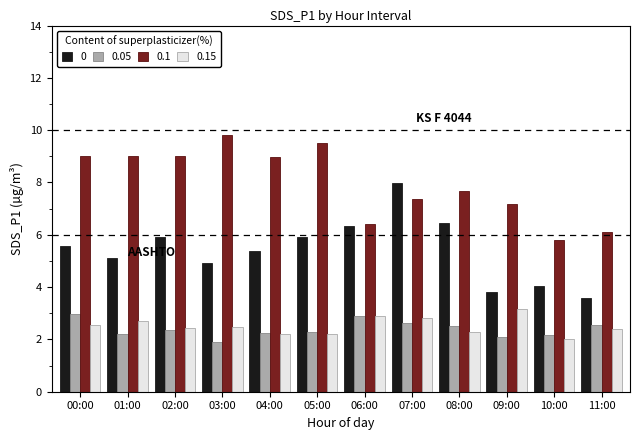

Is the value of 0.05 at 10:00 greater than the value of 0.1 at 10:00?

No